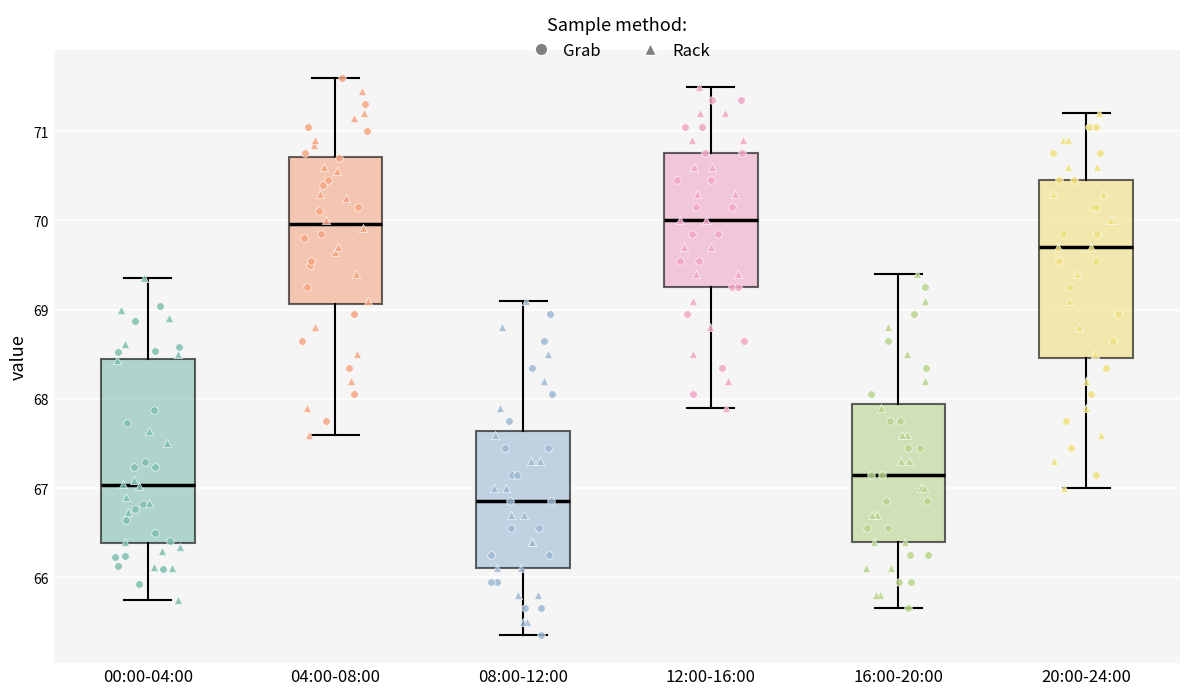

Where does the median line of the box for 04:00-08:00 sit on the y-axis? The values are not printed on the chart, so give them approximately, as read against the axis.

70.0